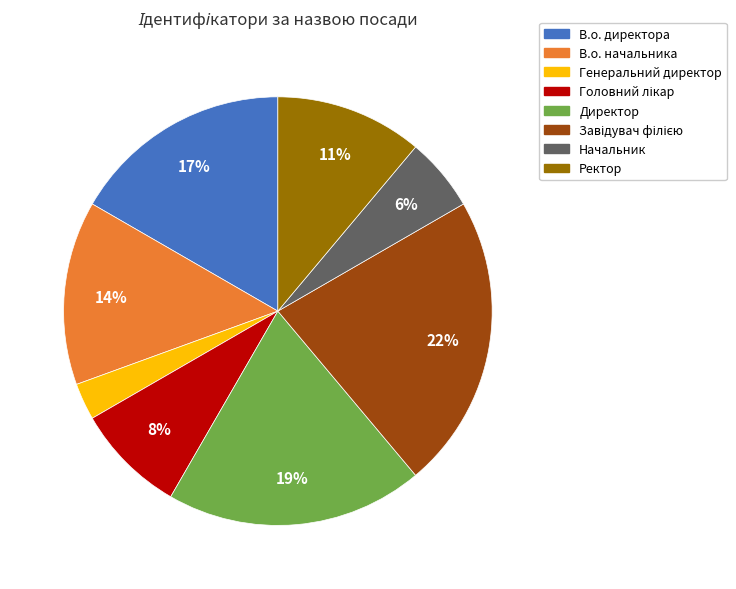

What is the ratio of the value at В.о. директора to the value at Ректор?

1.5